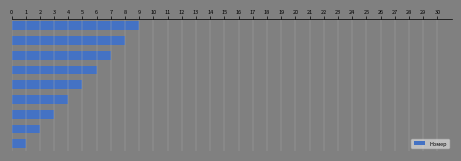

What is the average value?

5